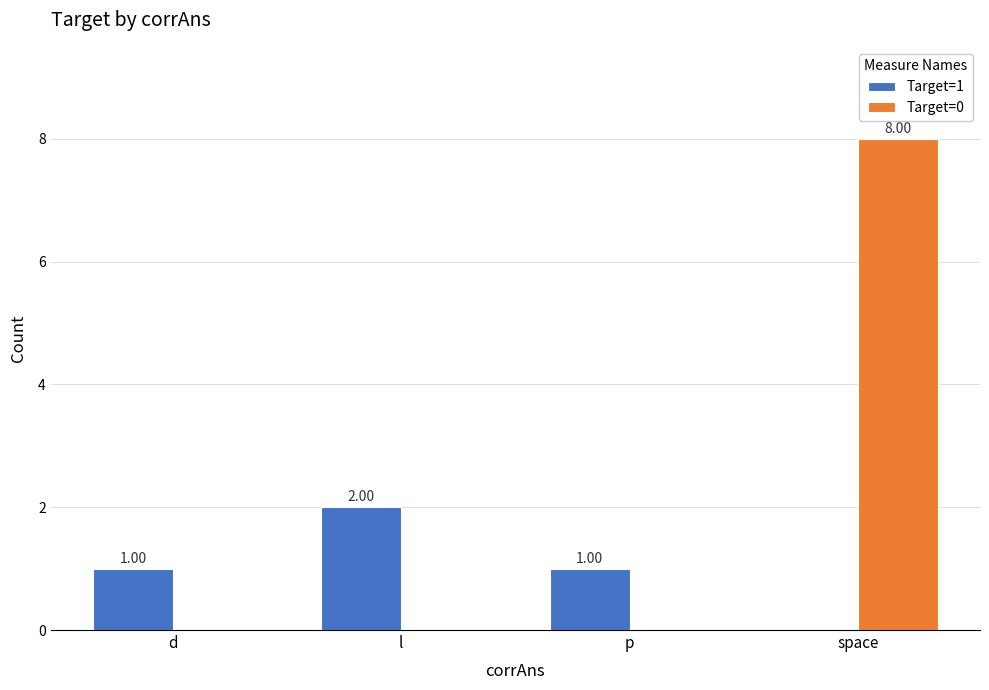

How many values in Target=1 are above zero?

3